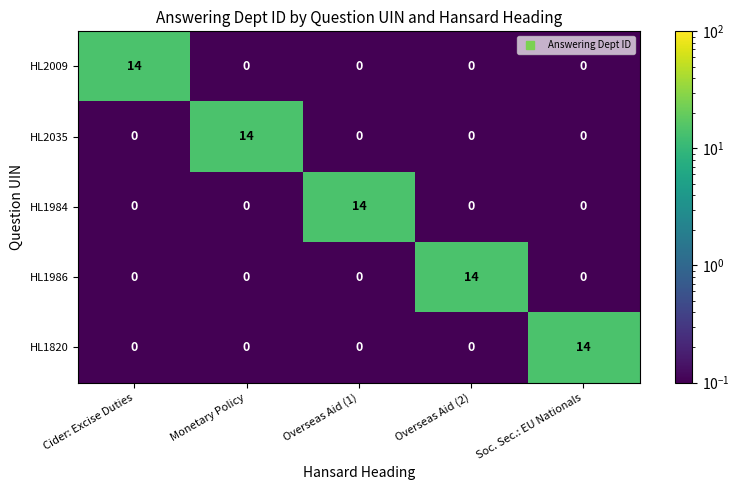

What is the total value across all series at Soc. Sec.: EU Nationals?

14